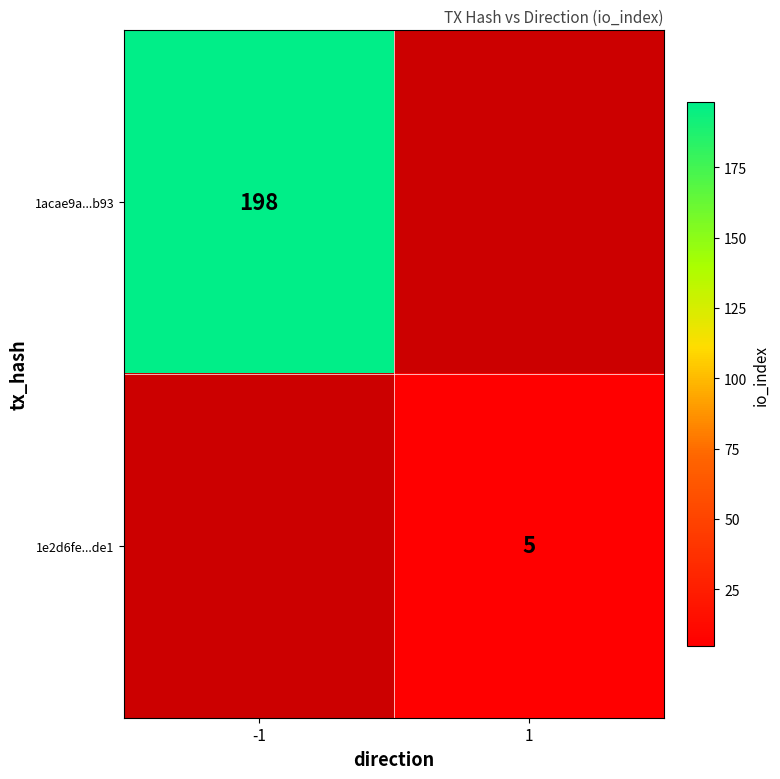

The 1e2d6fe...de1 series shows 2 at 1. True or false?

False